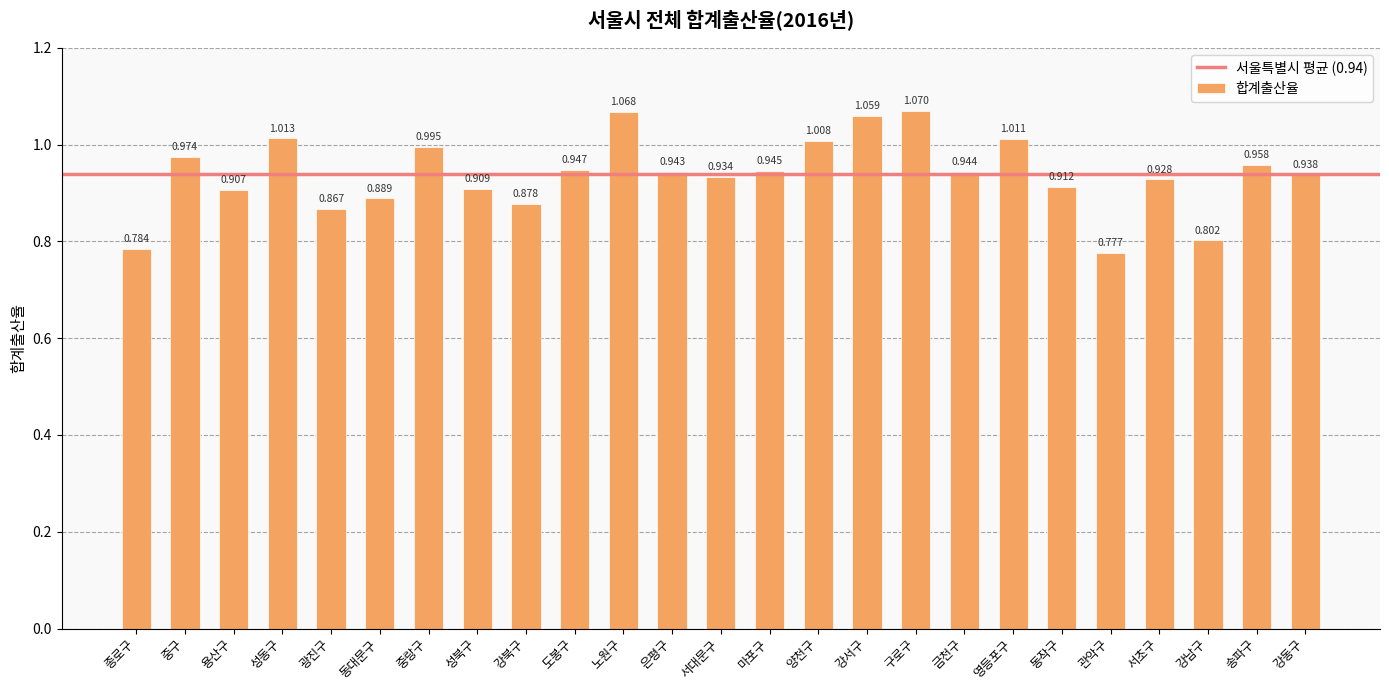

Count the number of data series in this chart.

1